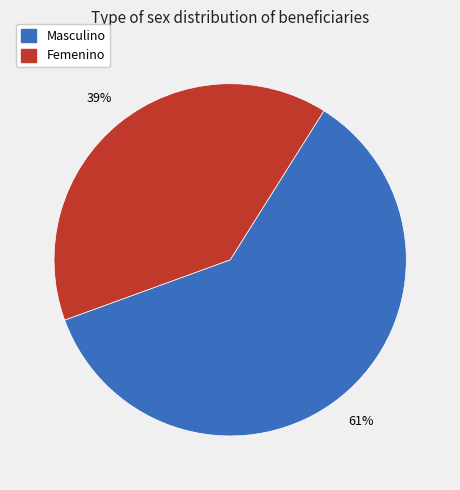

Is Masculino the majority of the pie?

Yes